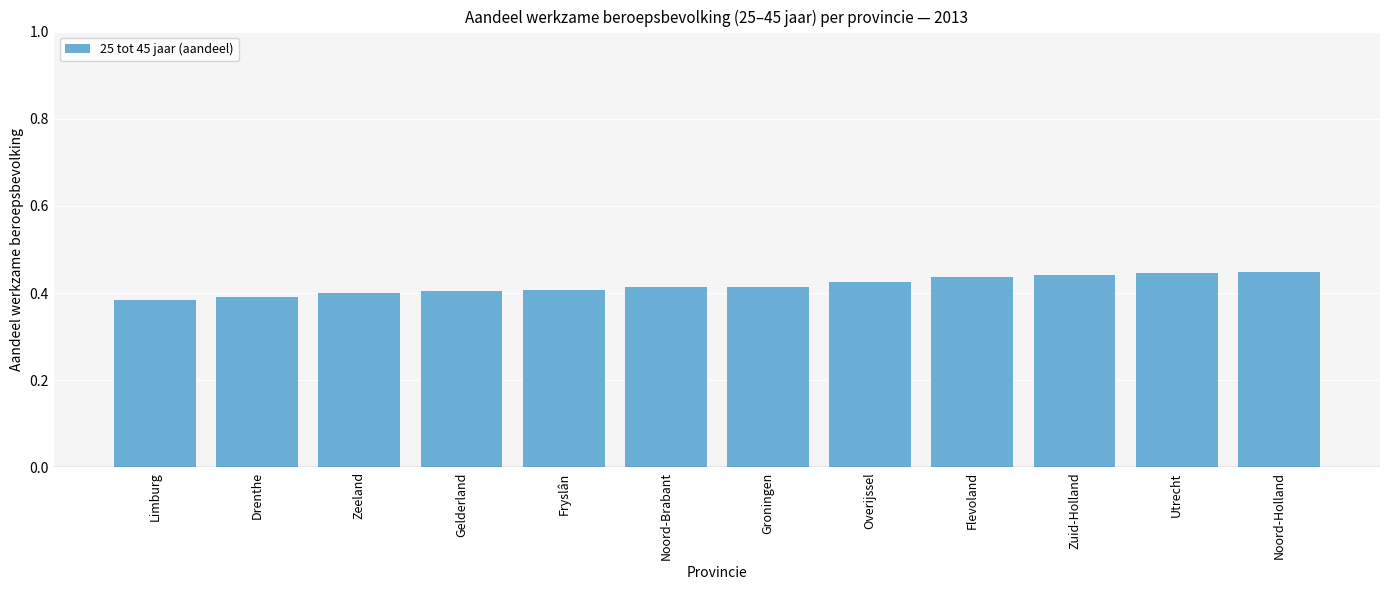

What position from the right is Limburg?

12